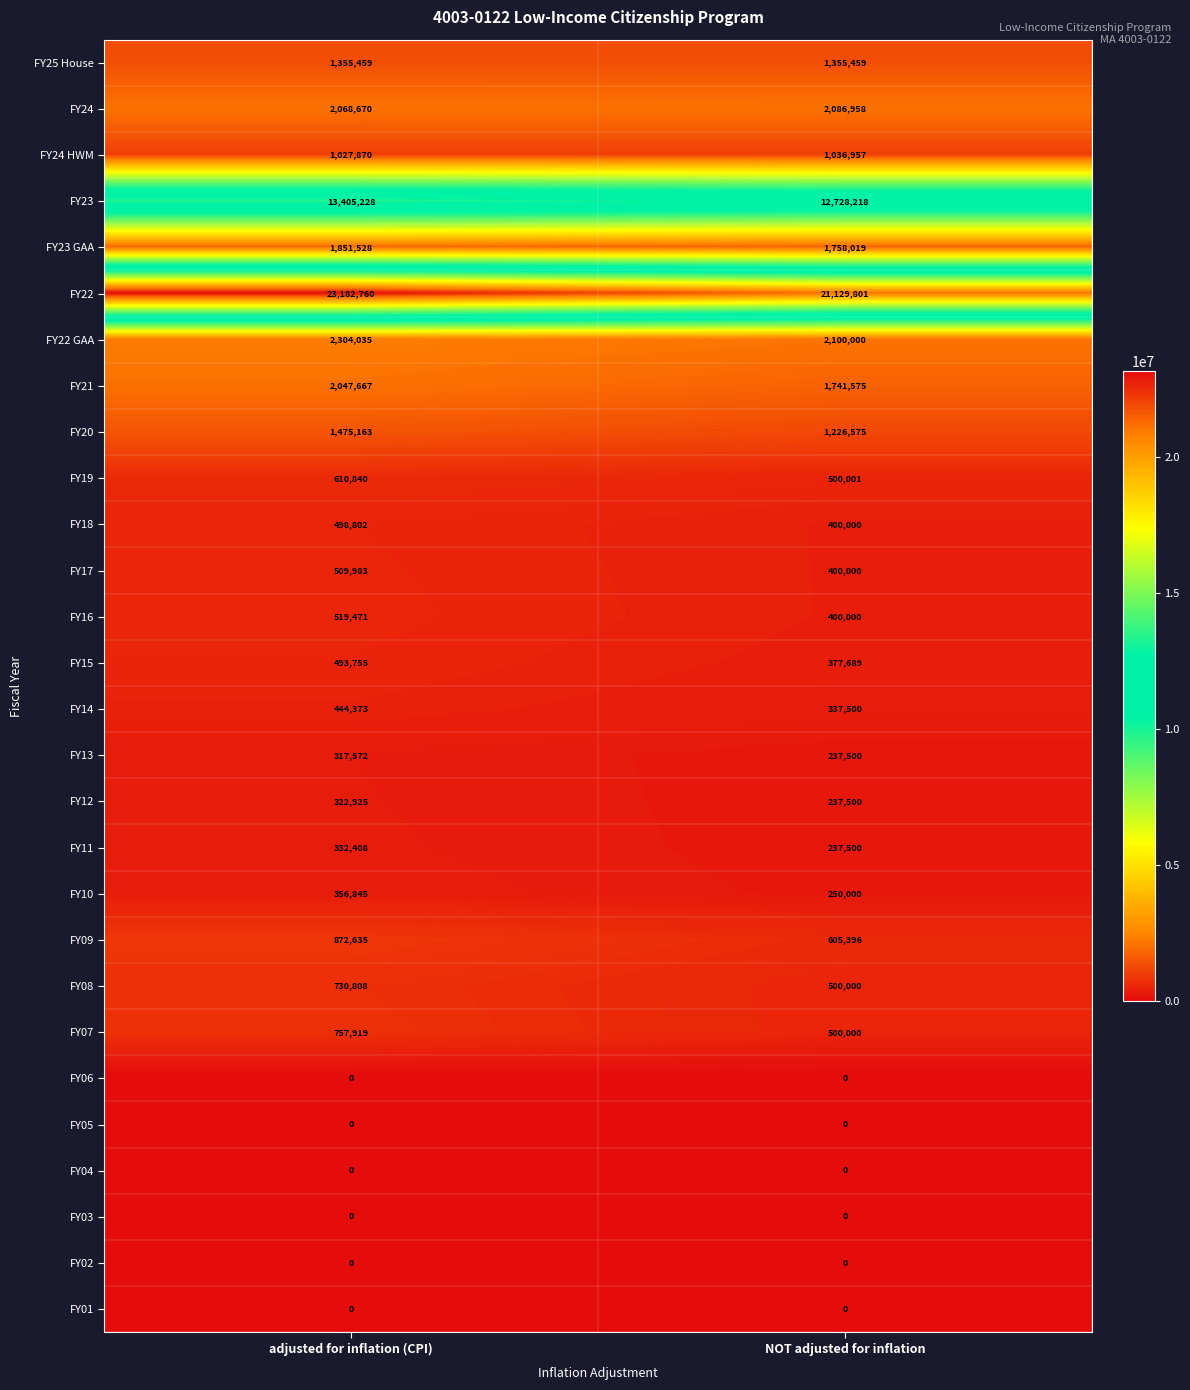

What is the maximum value shown in the chart?

23182760